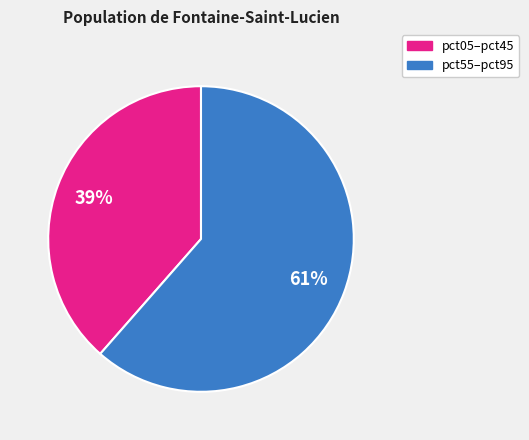

Is there any slice that represents more than half of the pie?

Yes